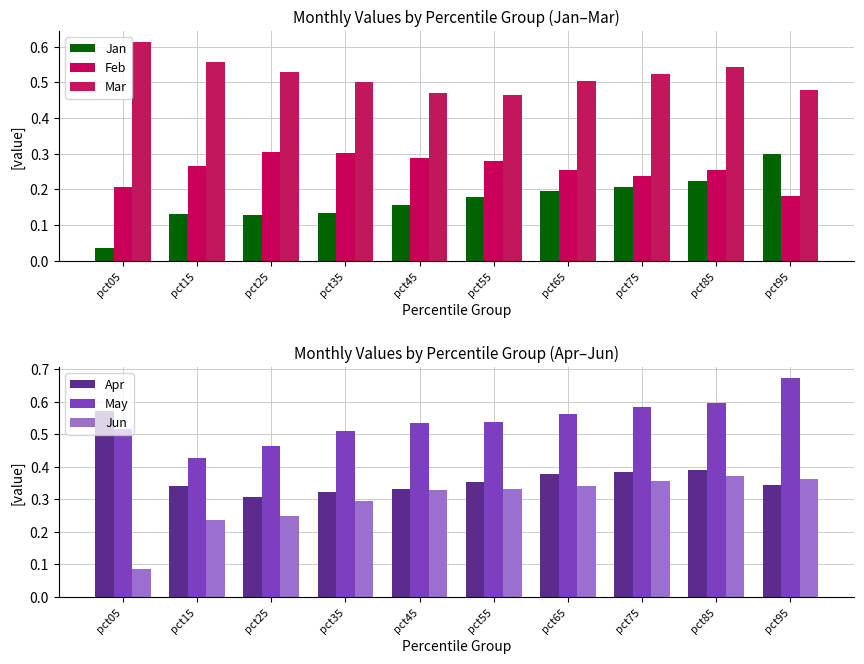

Are the bars grouped side by side (vs. stacked)?

Yes